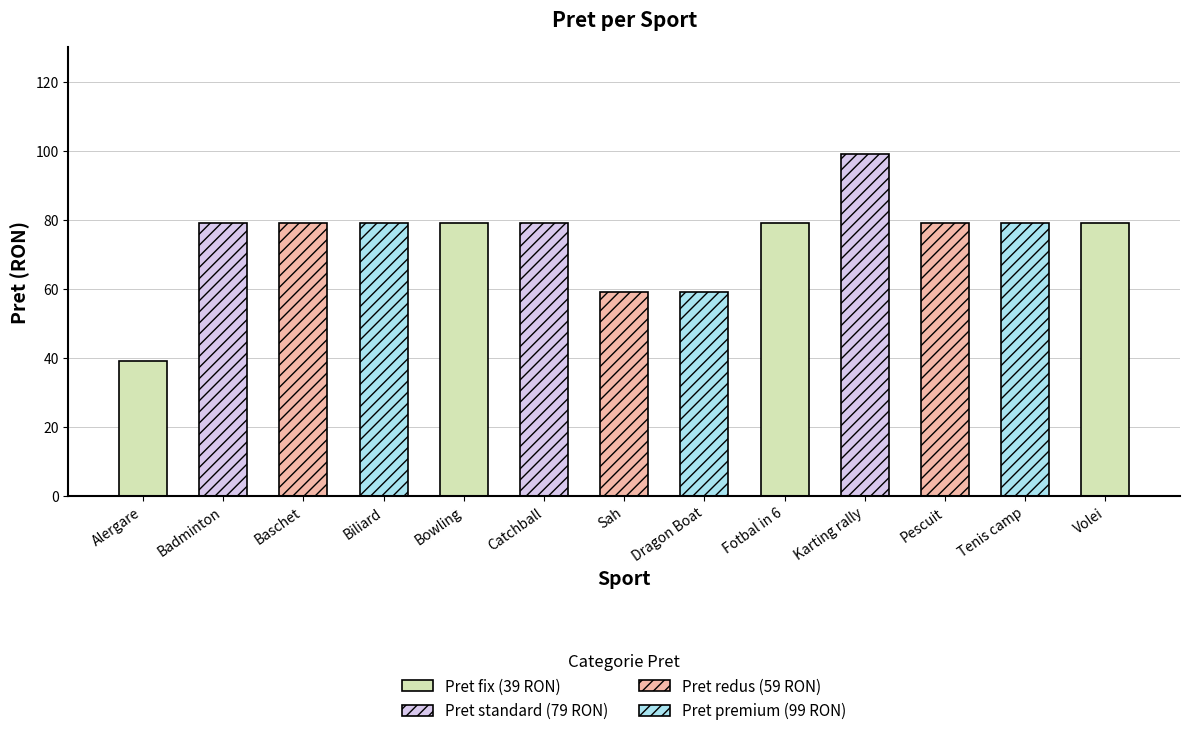

How many bars are there in total?

13